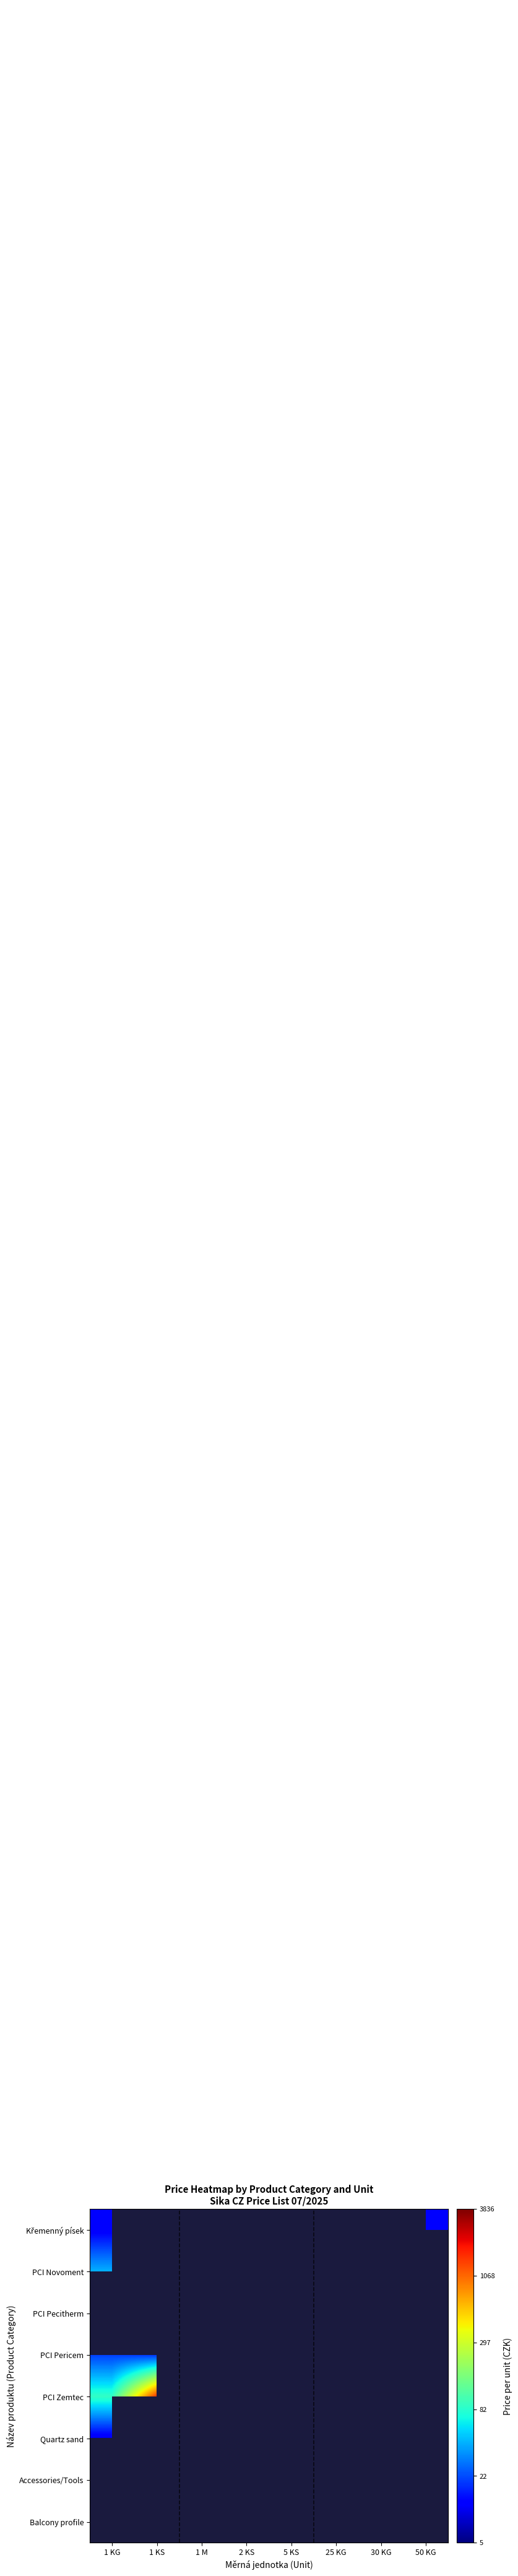

Where is Quartz sand nearest to the value 1?

1 KG